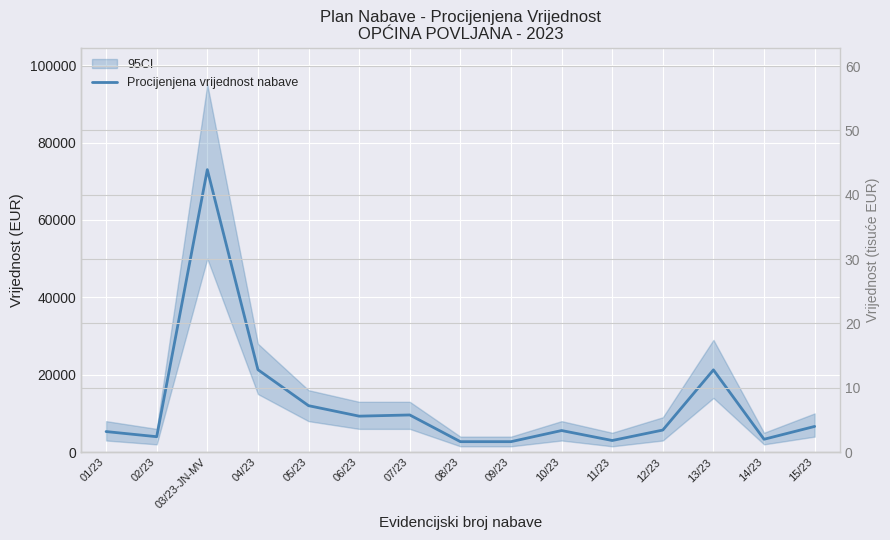

What is the value of the 15th point from the left?

6636.1